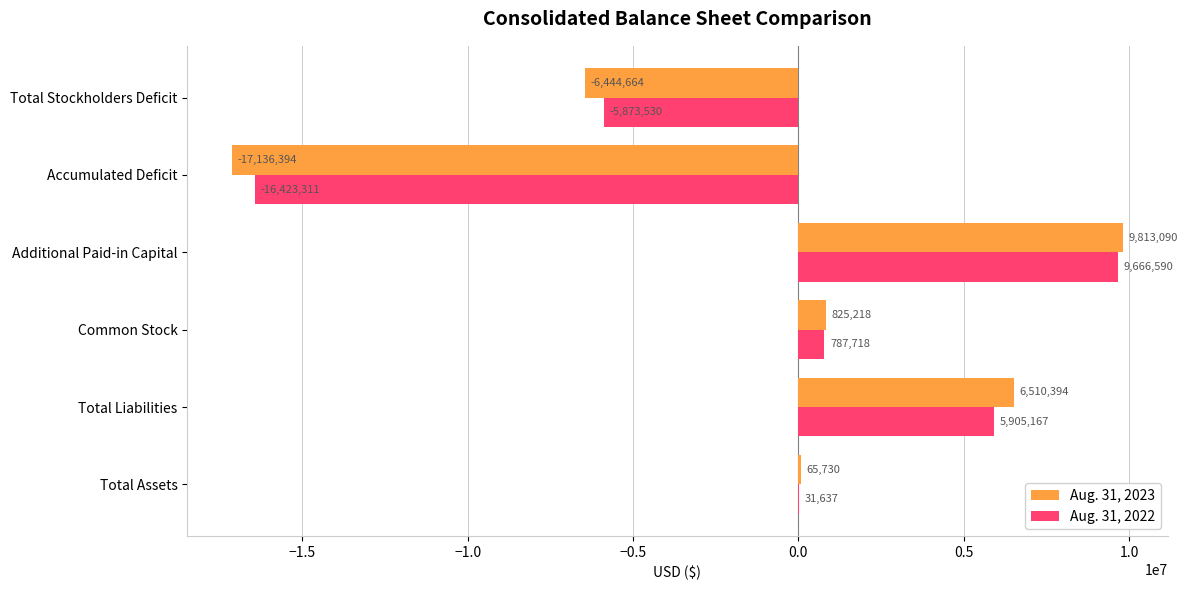

What is the total value across all series at Common Stock?

1612936